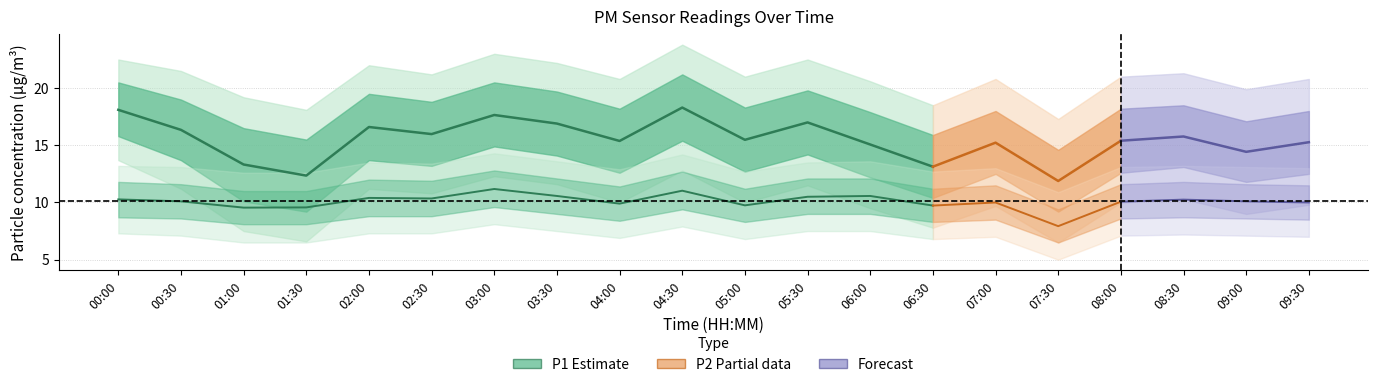

Which series has the widest spread of values?

P1